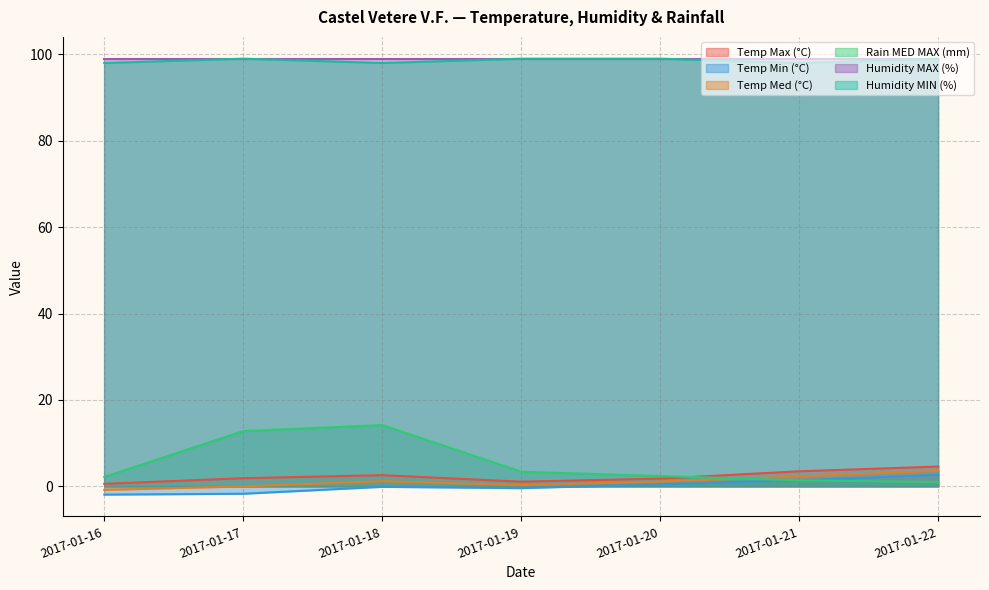

The Temp Min (°C) series shows 2.7 at 2017-01-22. True or false?

True